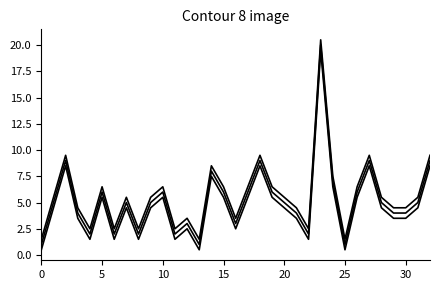

What is the average value?

5